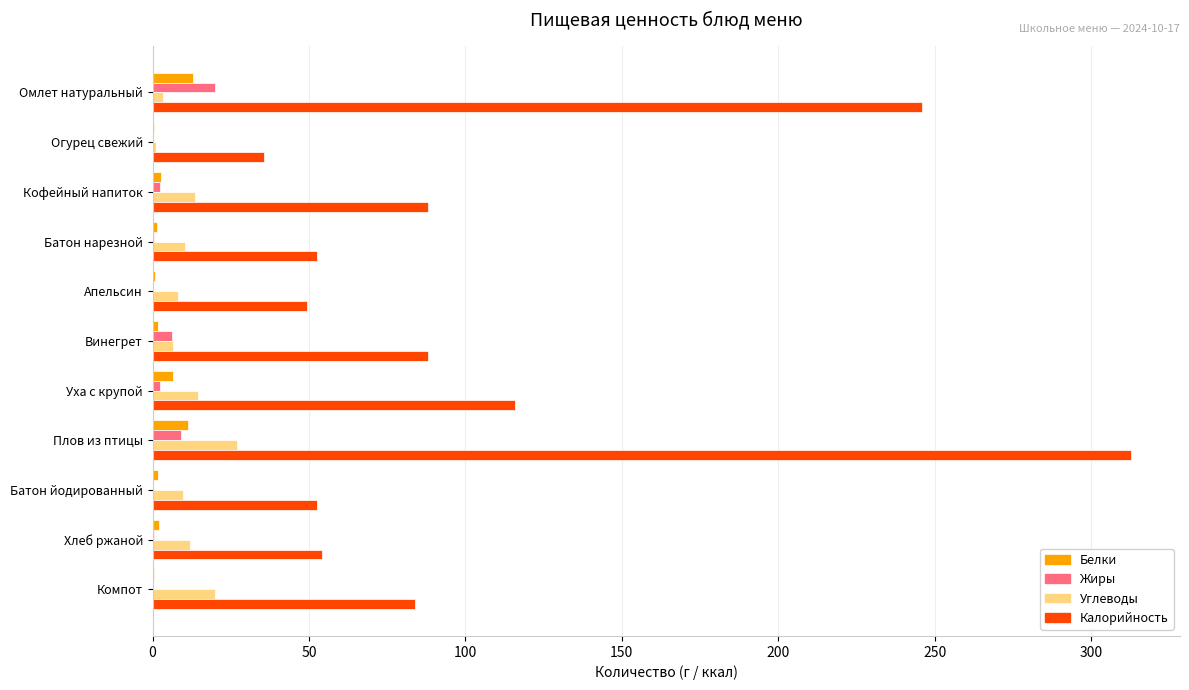

True or false: Углеводы has a value of 6.6 at Винегрет.

True